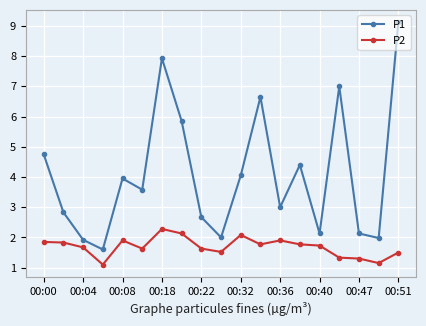

What is the value of the P2 point at the 11th from the left?

2.1